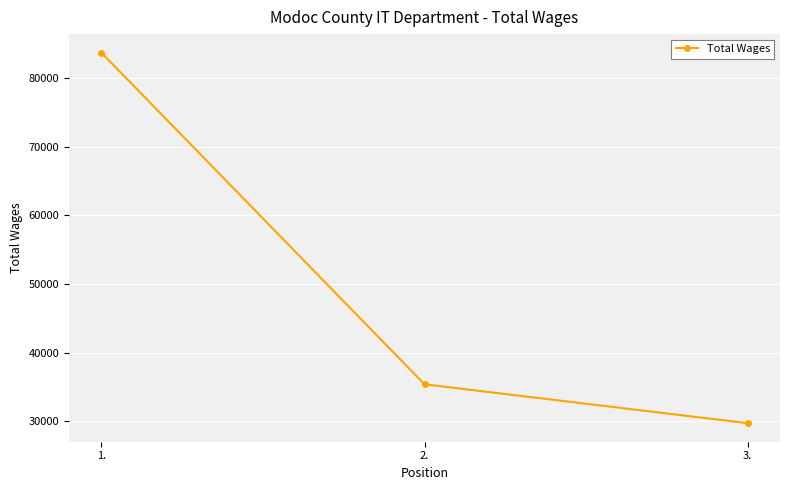

At which label is the value closest to 56715?

2.